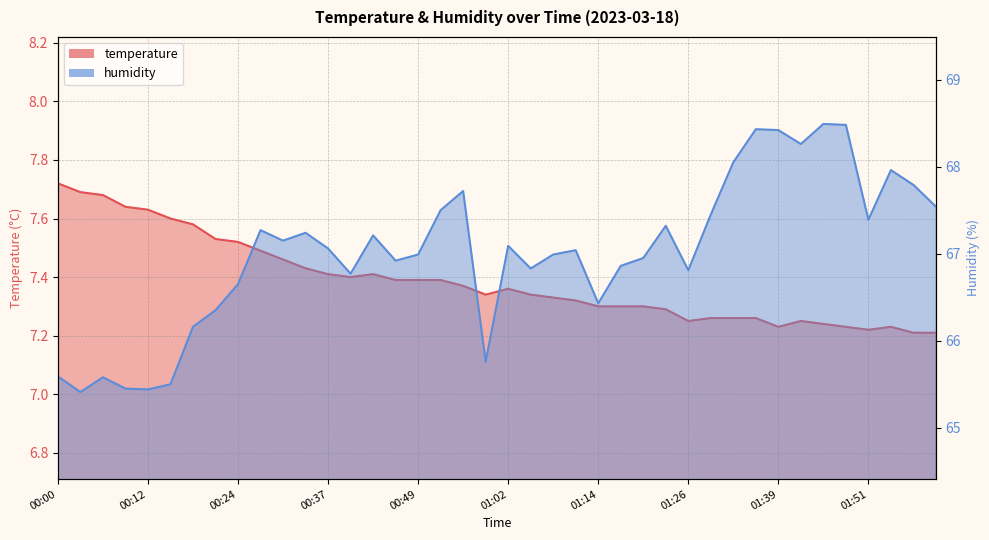

What are all the series names shown in the legend?

temperature, humidity